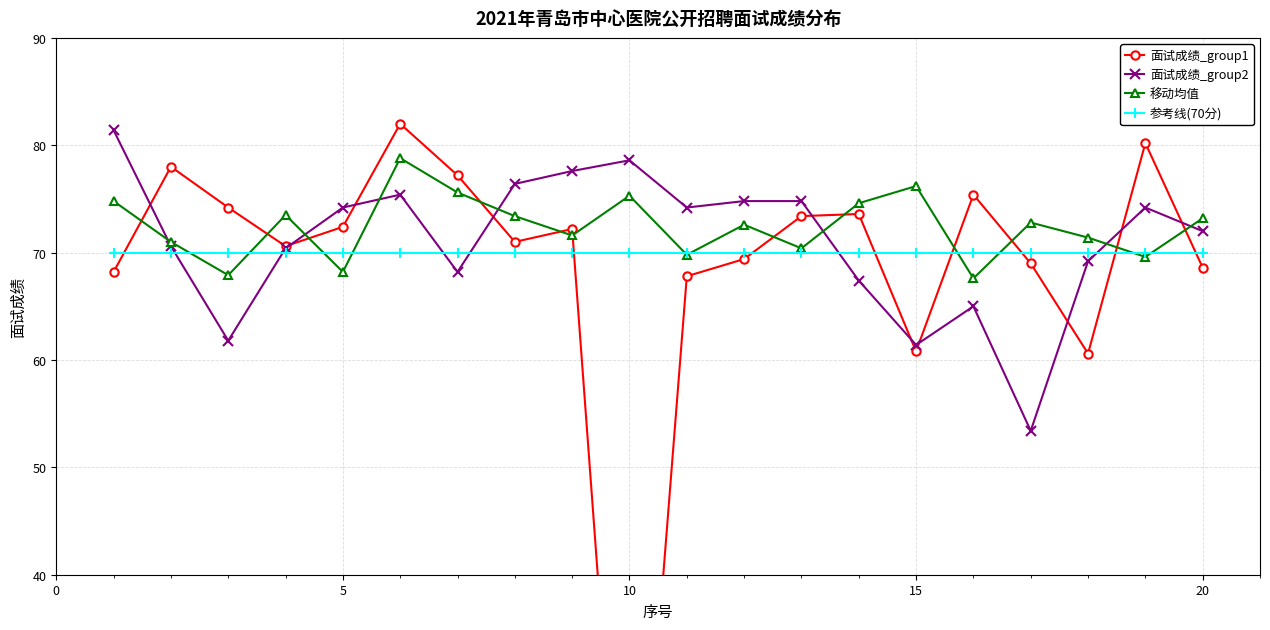

After their last crossing, which series has the higher values: 面试成绩_group1 or 移动均值?

移动均值